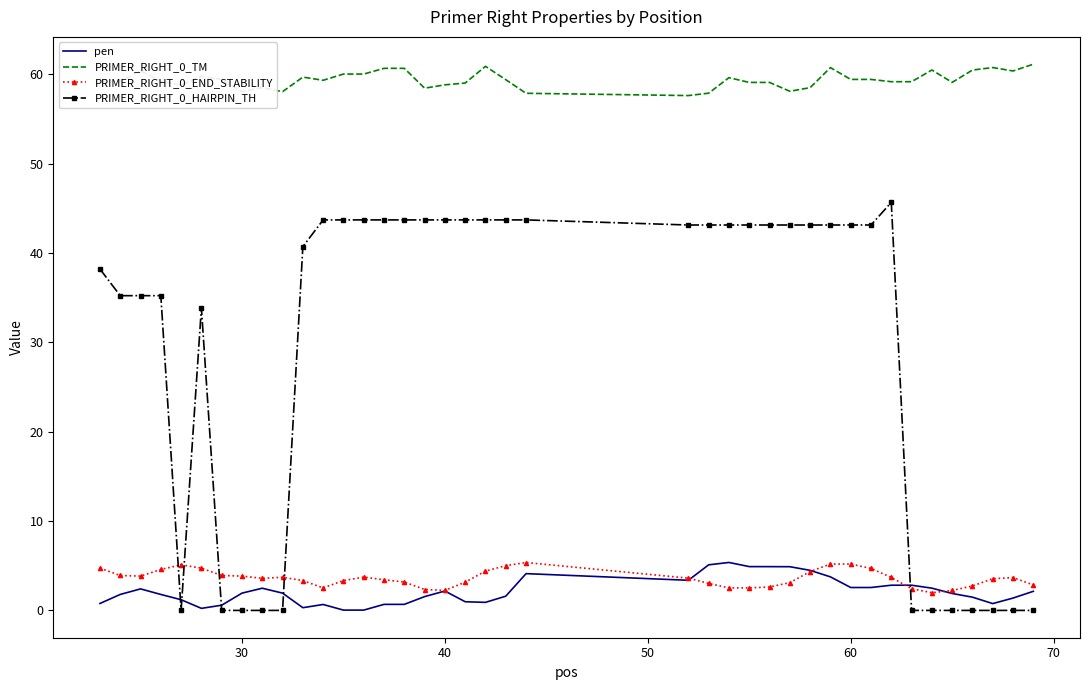

What is the maximum value shown in the chart?

61.1